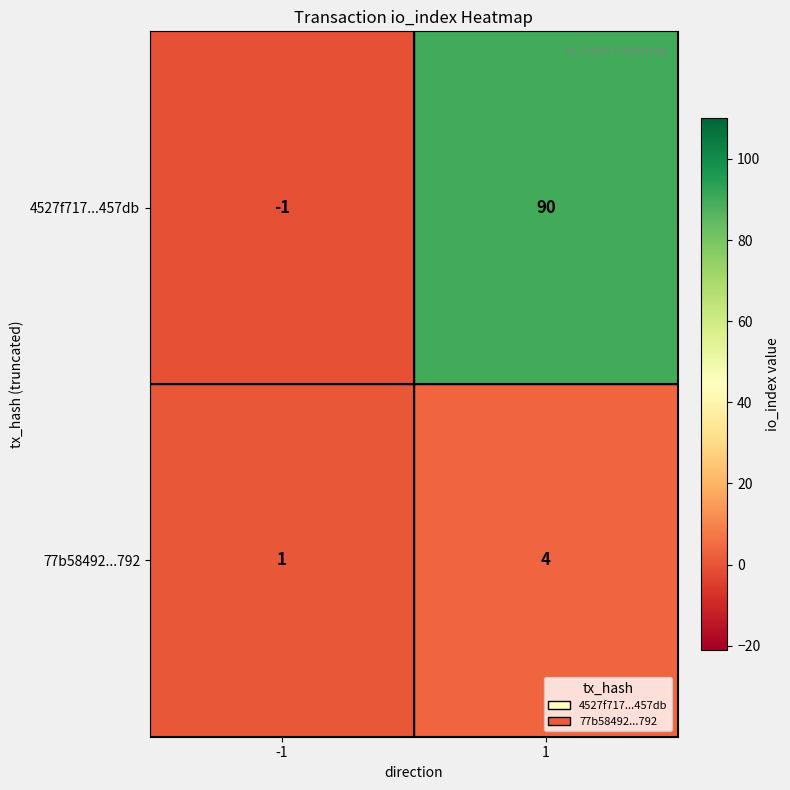

How many series are shown in this chart?

2